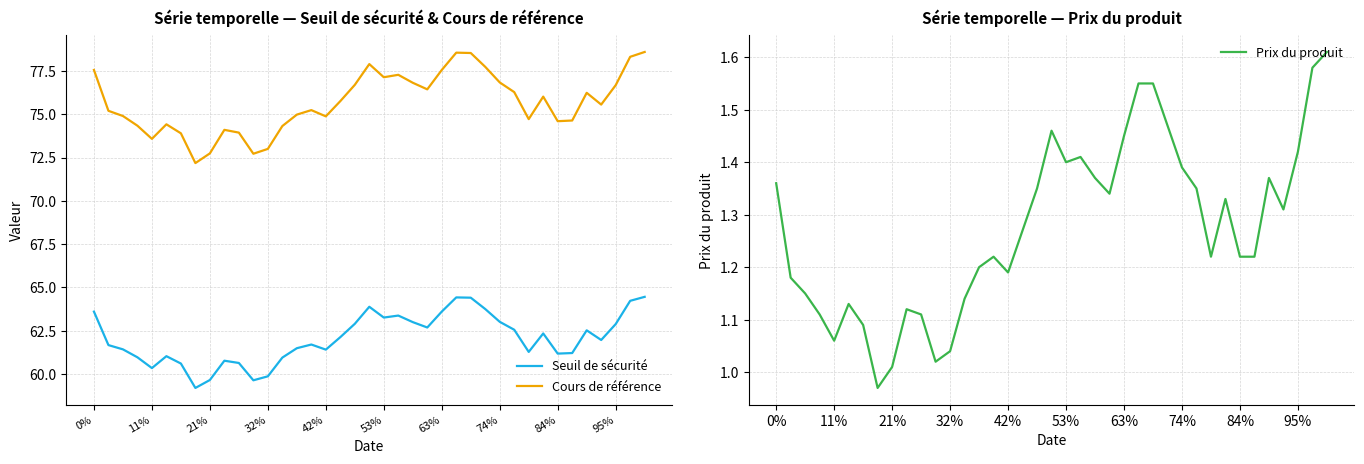

The value of Seuil de sécurité at 30 is 23.9. True or false?

False